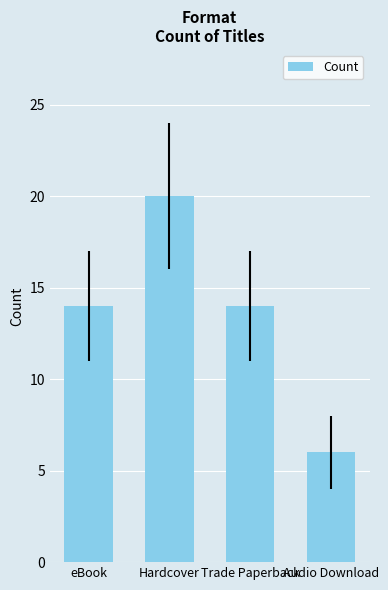

Which category has the highest value across all series?

Hardcover